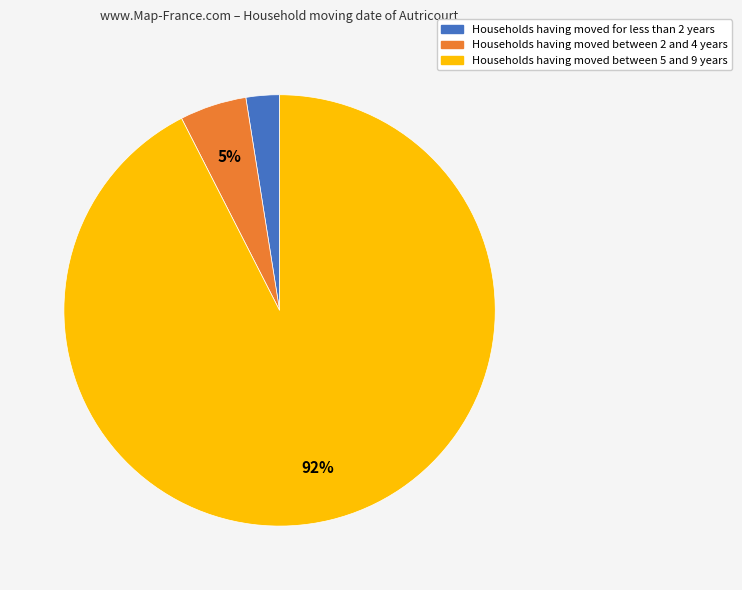

Does any single category account for the majority?

Yes